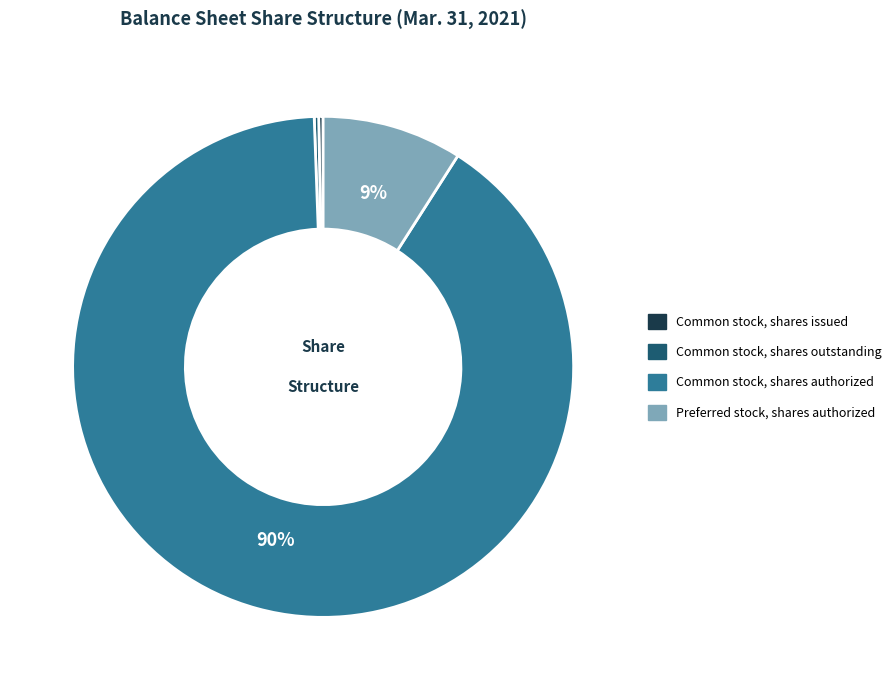

Count the number of slices in the pie.

4